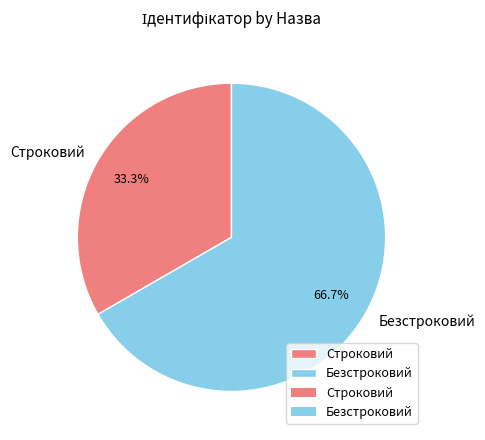

What percentage is the Безстроковий slice, to the nearest percent?

67%